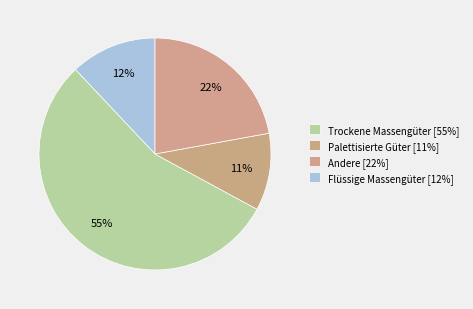

How many slices are in this pie chart?

4